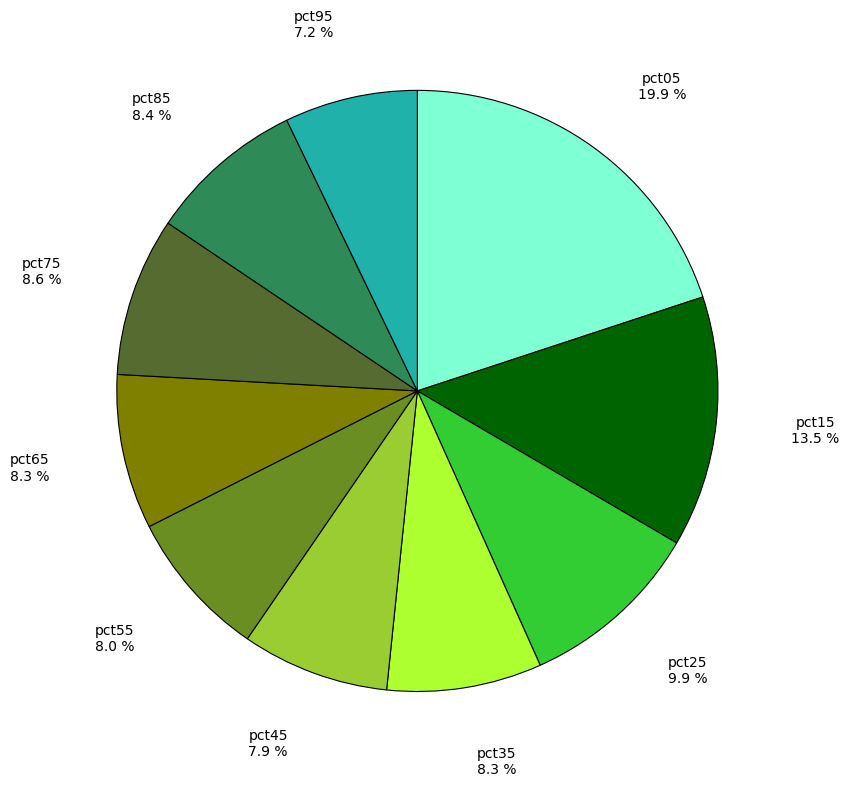

Does any single category account for the majority?

No